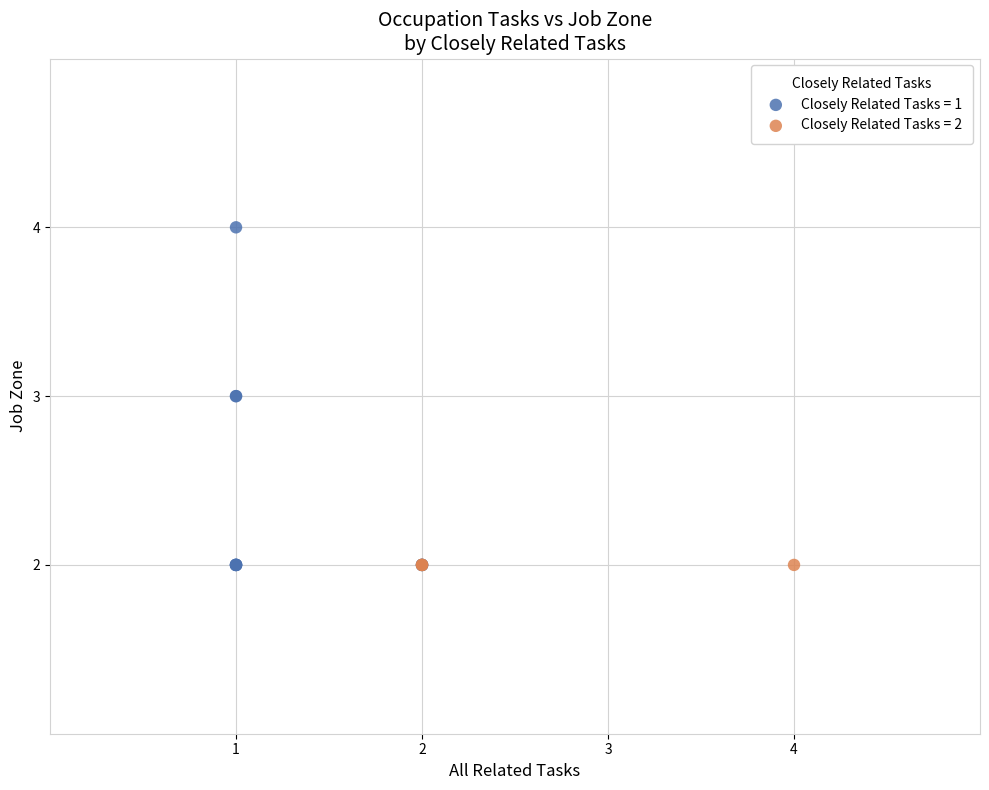

Which series reaches the maximum Y coordinate?

Closely Related Tasks = 1